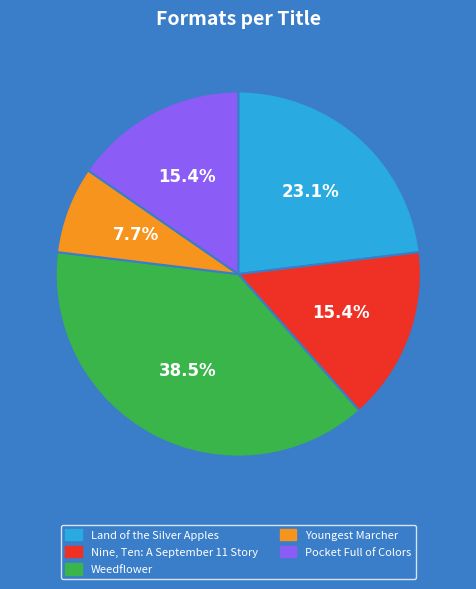

Combined, what portion of the pie is Weedflower and Nine, Ten: A September 11 Story?

53.8%